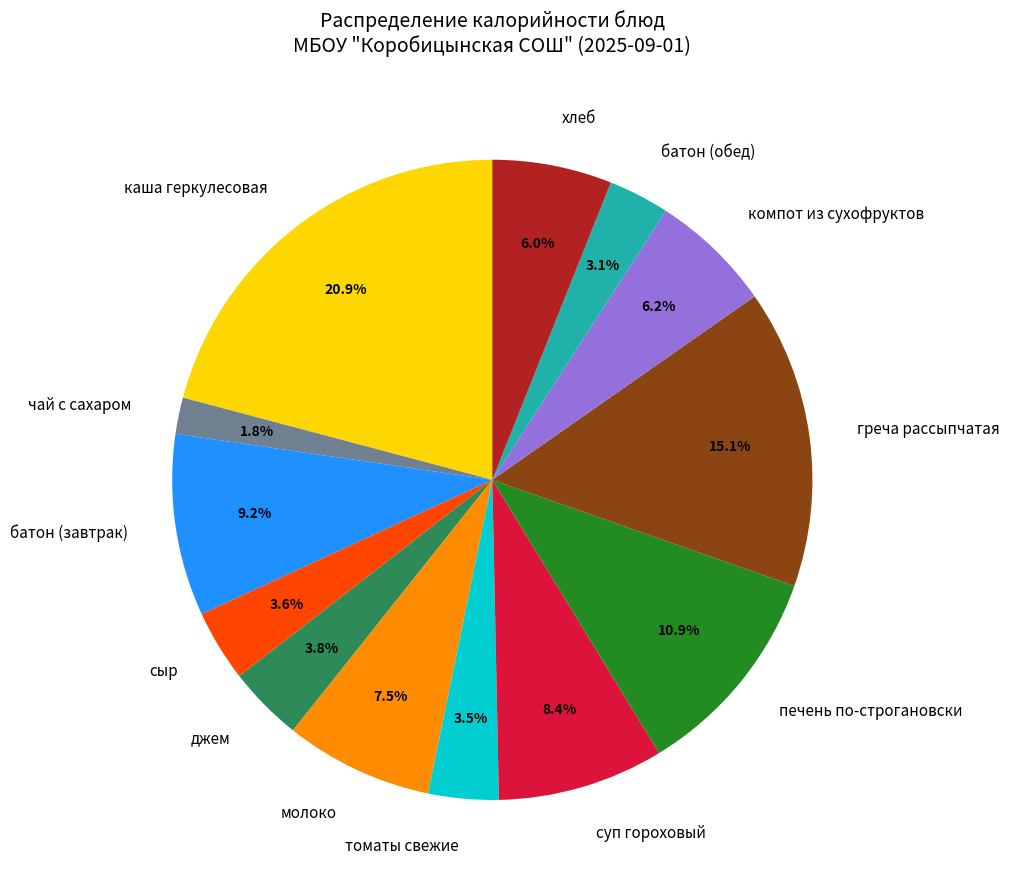

To the nearest percent, what is the difference between the largest and smallest slice percentages?

19%